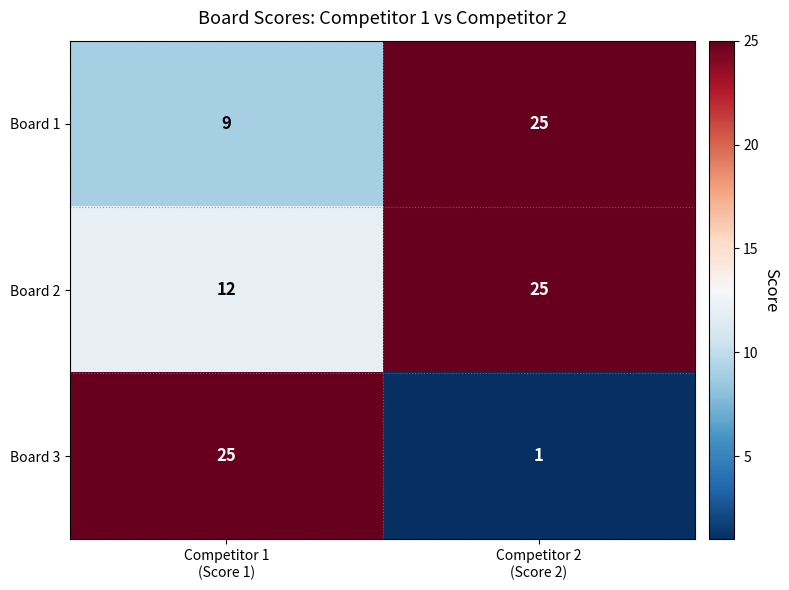

Which series has the largest total across all categories?

Board 2